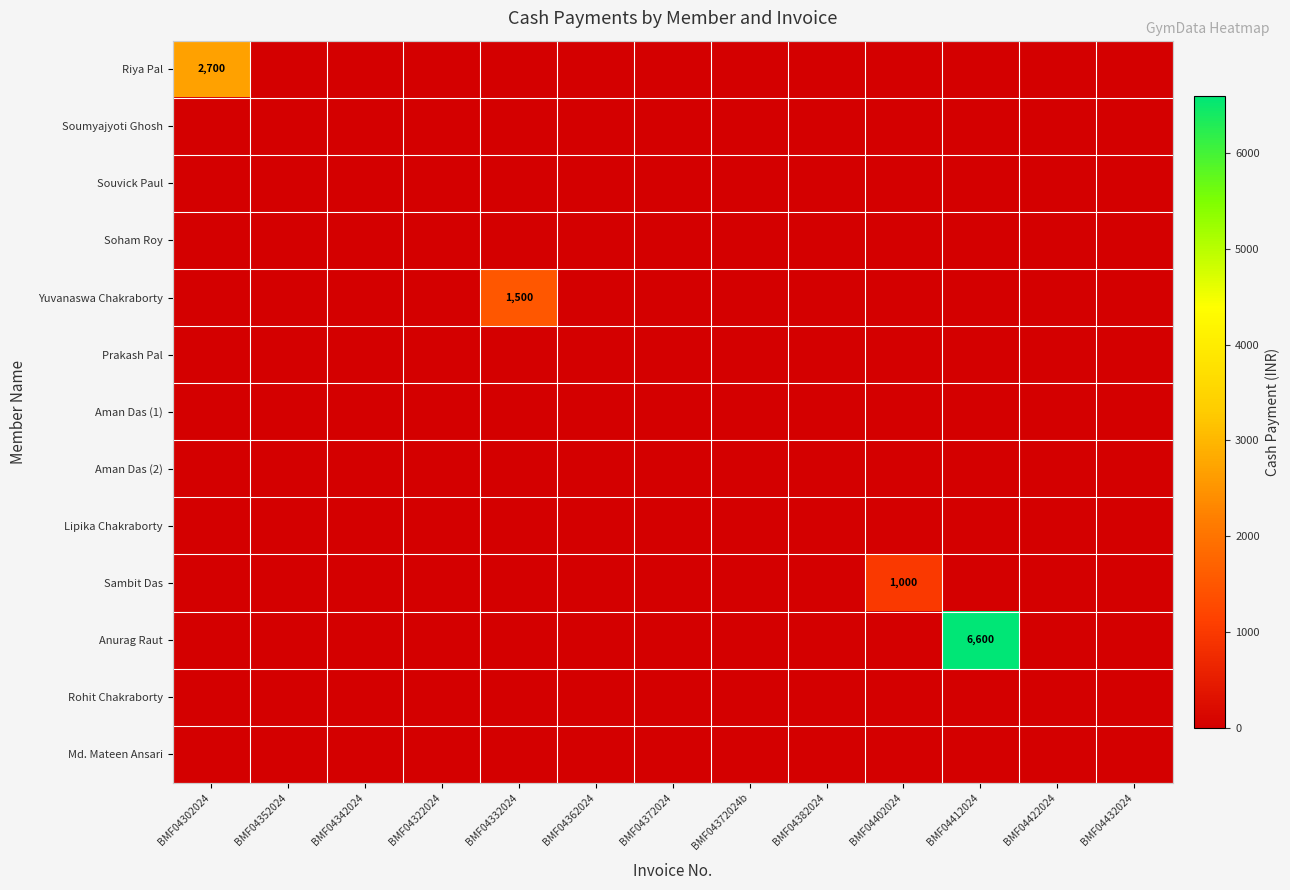

At which category is the sum across all series the highest?

BMF04412024